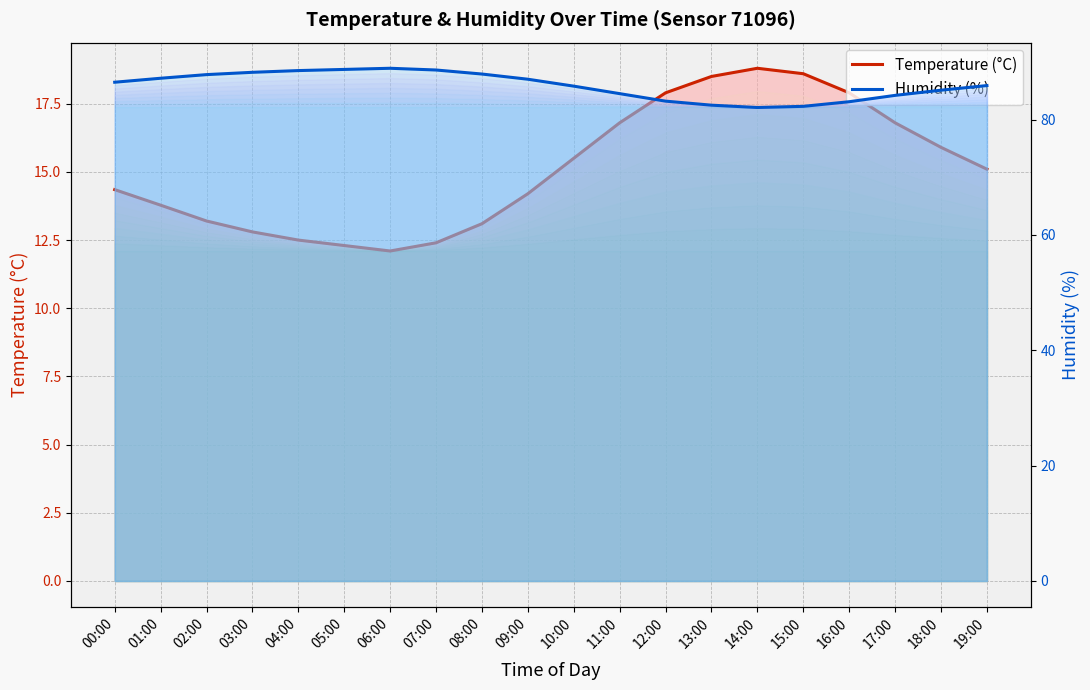

Which series has the largest range (max minus min)?

humidity_line